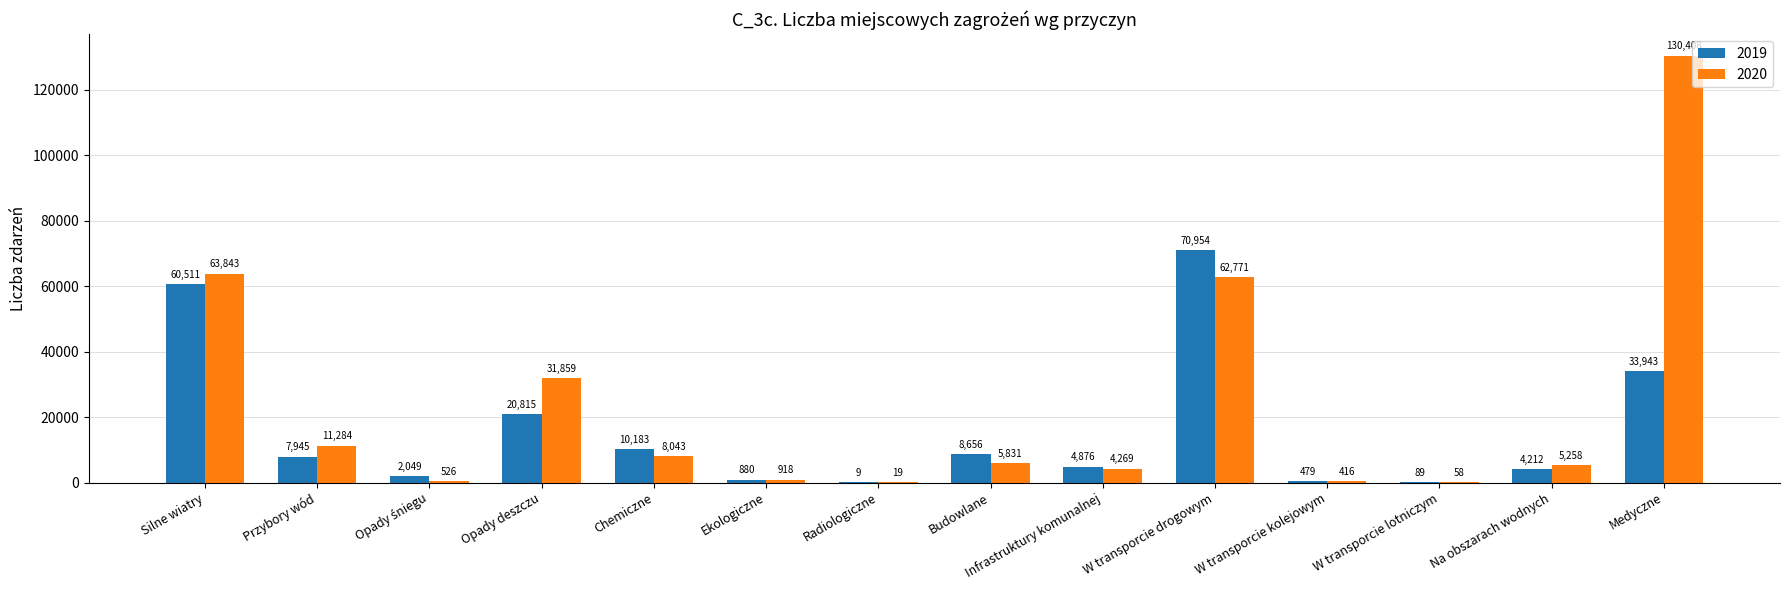

What is the maximum value shown in the chart?

130408